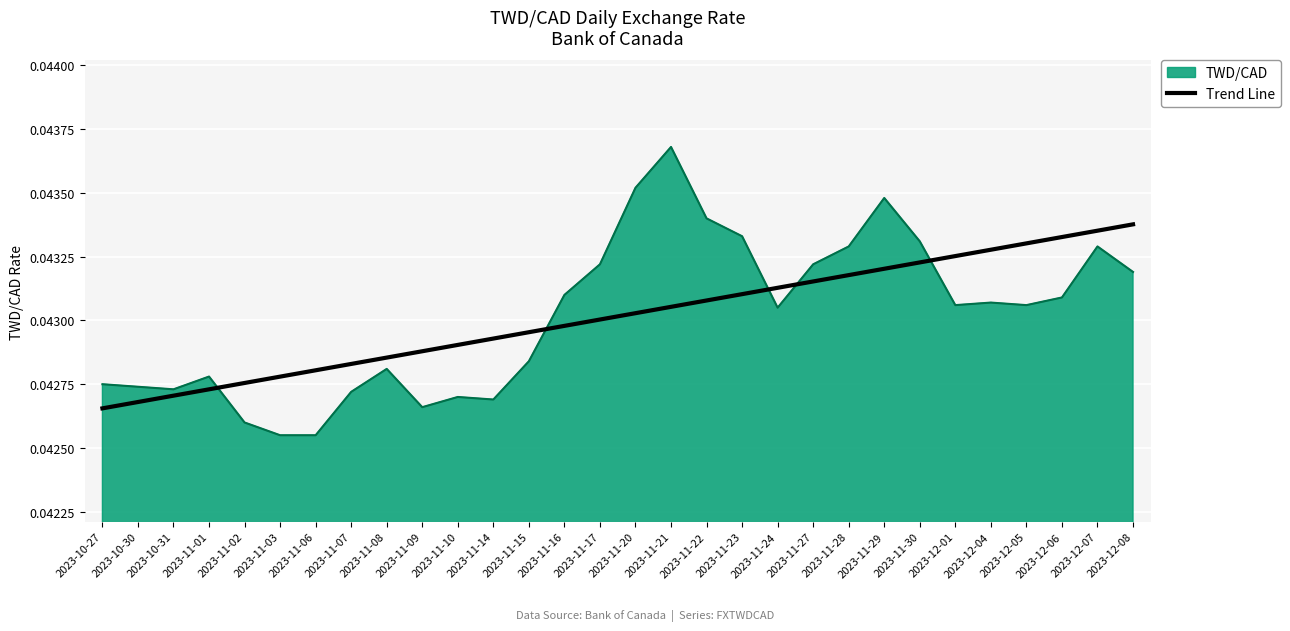

Does the chart have visible grid lines?

Yes